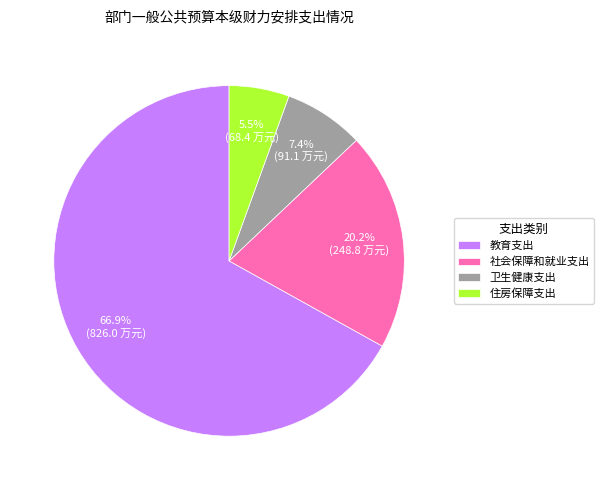

Is there any slice that represents more than half of the pie?

Yes